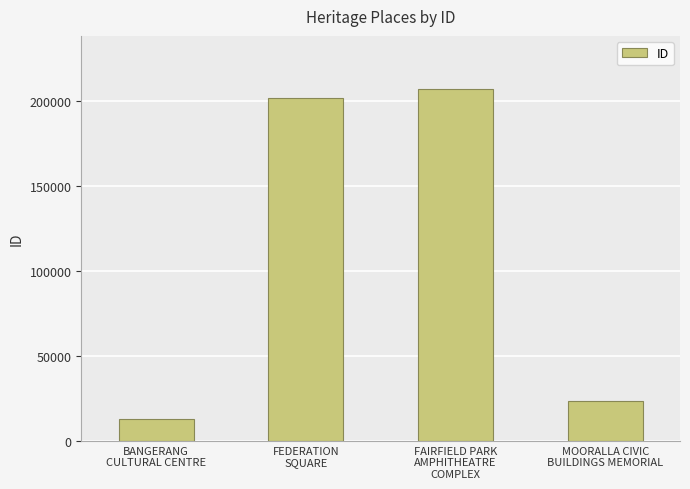

What is the approximate value at MOORALLA CIVIC
BUILDINGS MEMORIAL?

23417